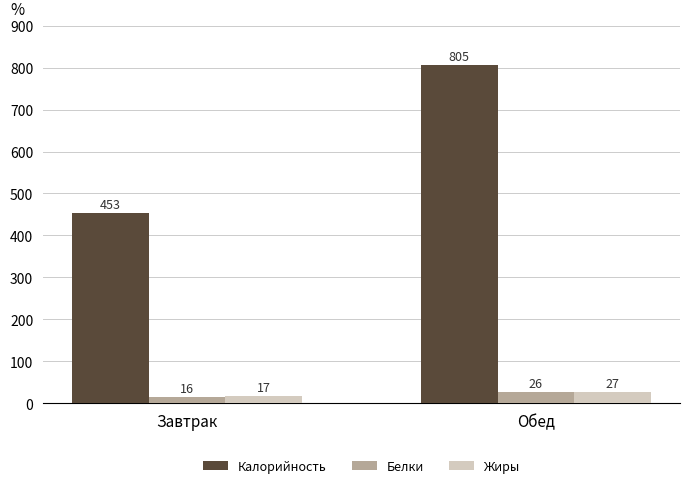

Where is Калорийность nearest to the value 629?

Завтрак